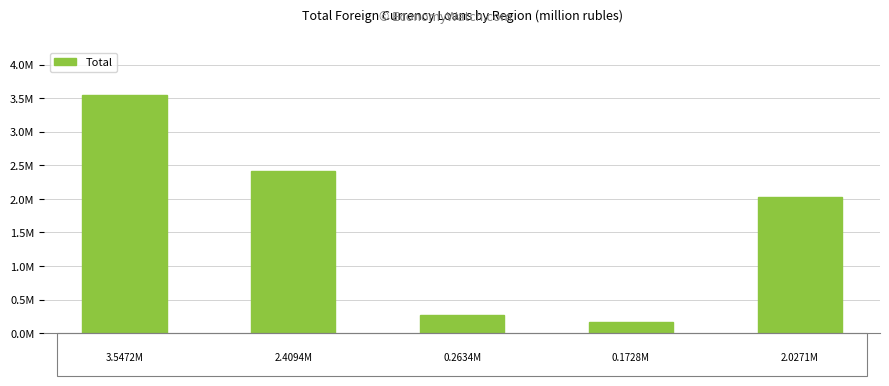

At which label does the data first exceed 2027113?

Russian
Federation